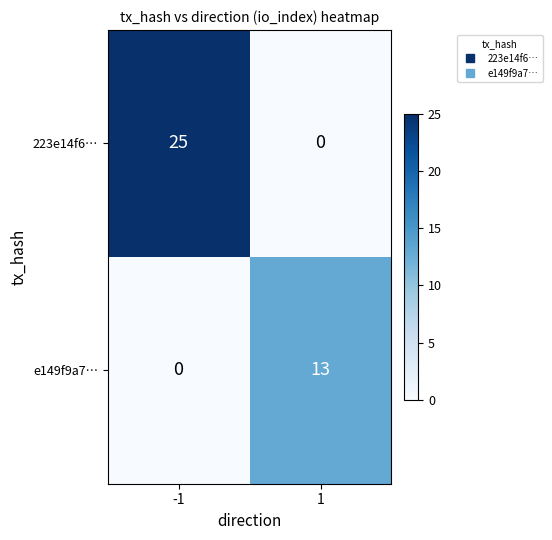

At which category is the sum across all series the highest?

-1